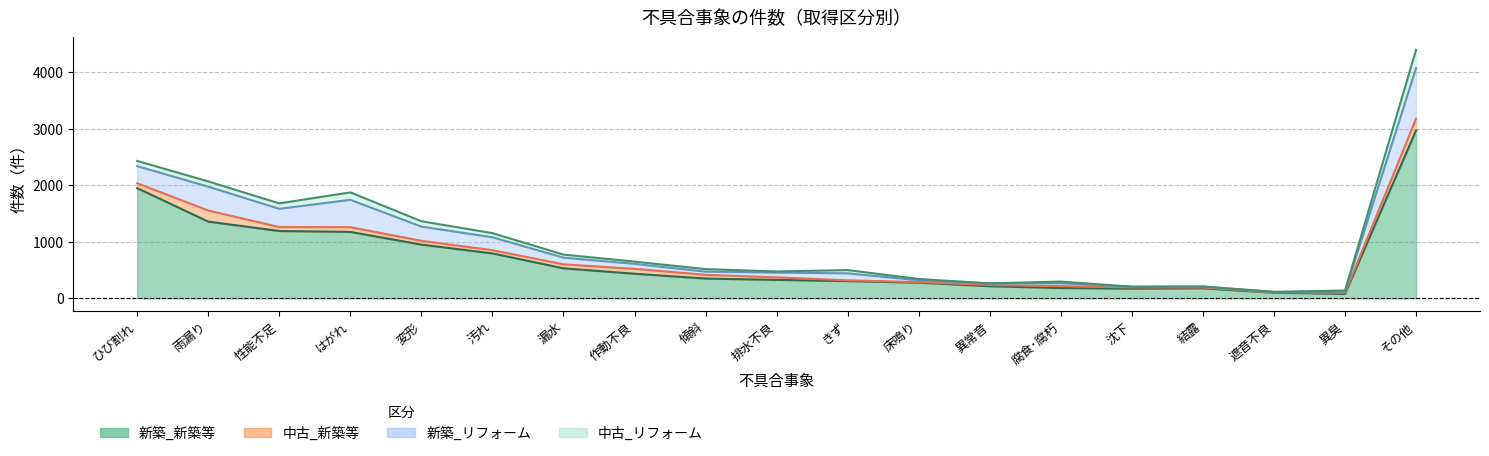

In 新築_新築等, how many points are higher than both neighbors (excluding endpoints)?

1